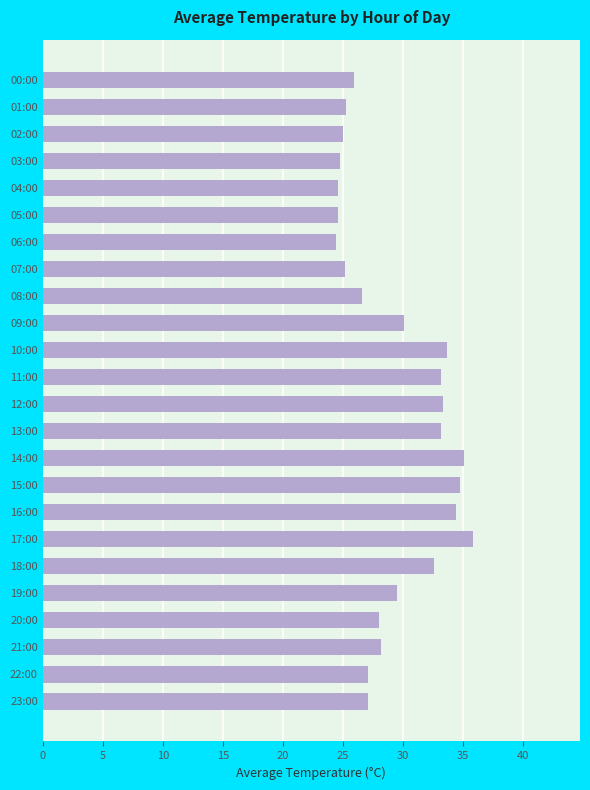

How many bars are there in total?

24